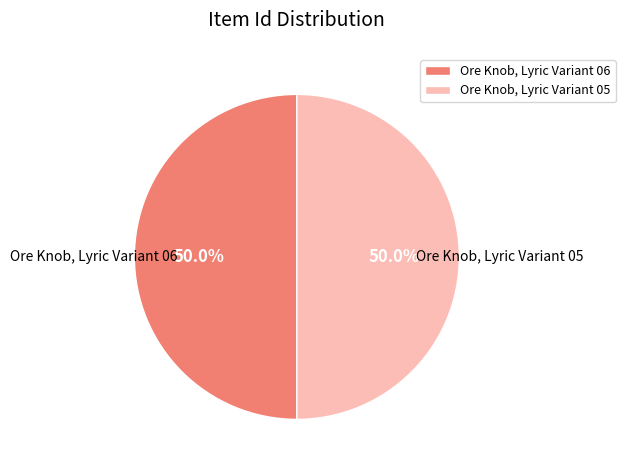

Count the number of slices in the pie.

2